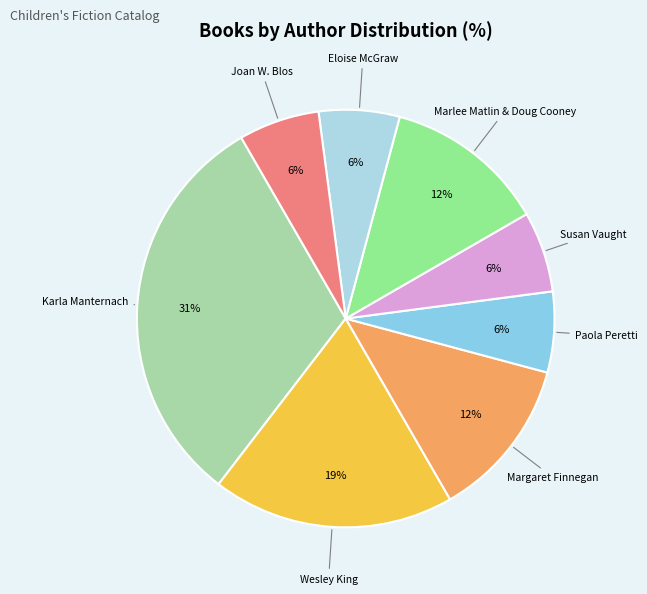

The Susan Vaught slice represents 1% of the pie. True or false?

False